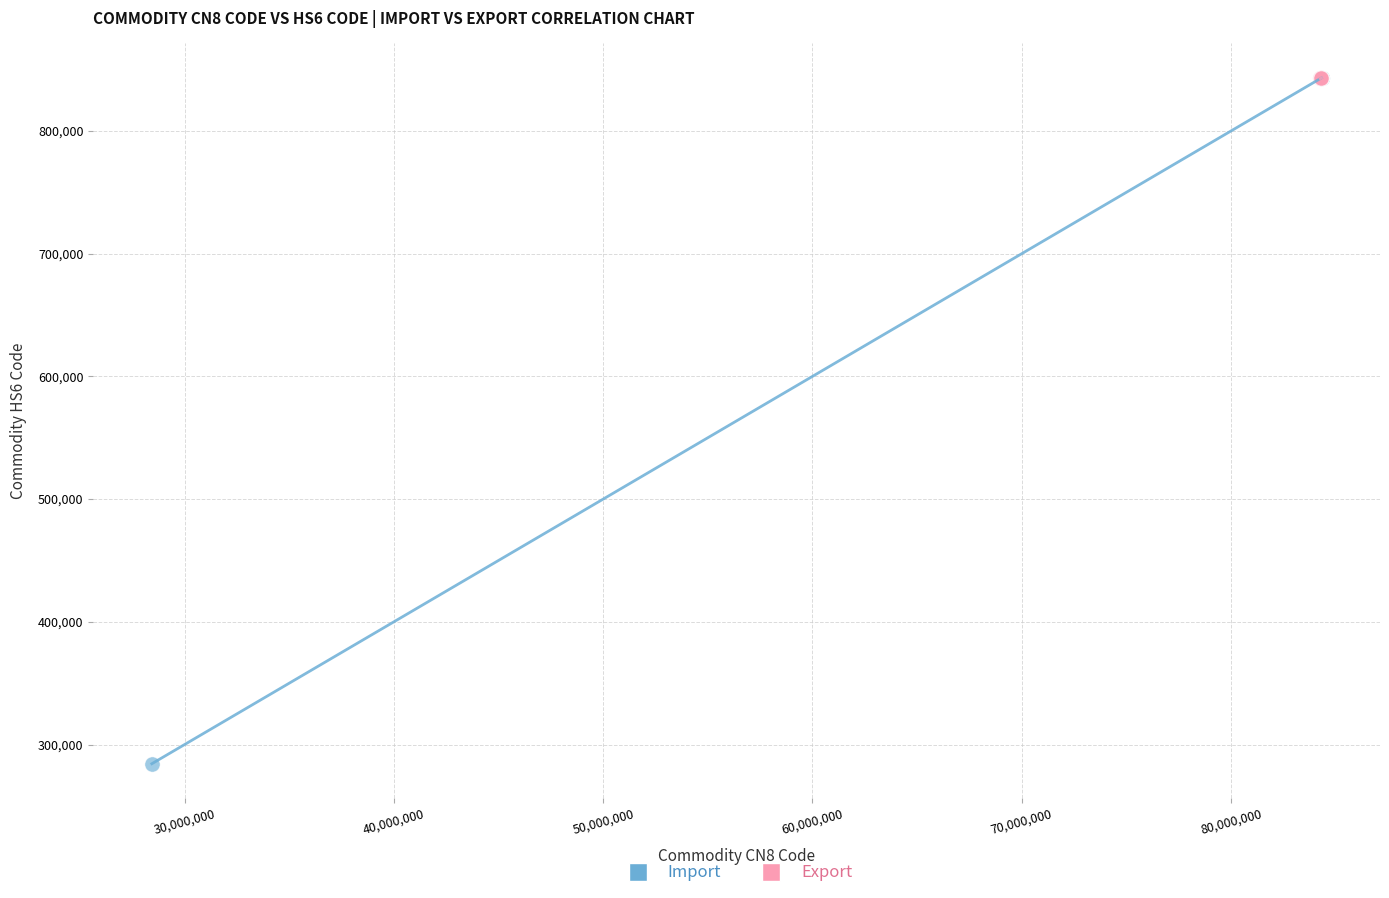

Which series contains the lowest Y value?

Import